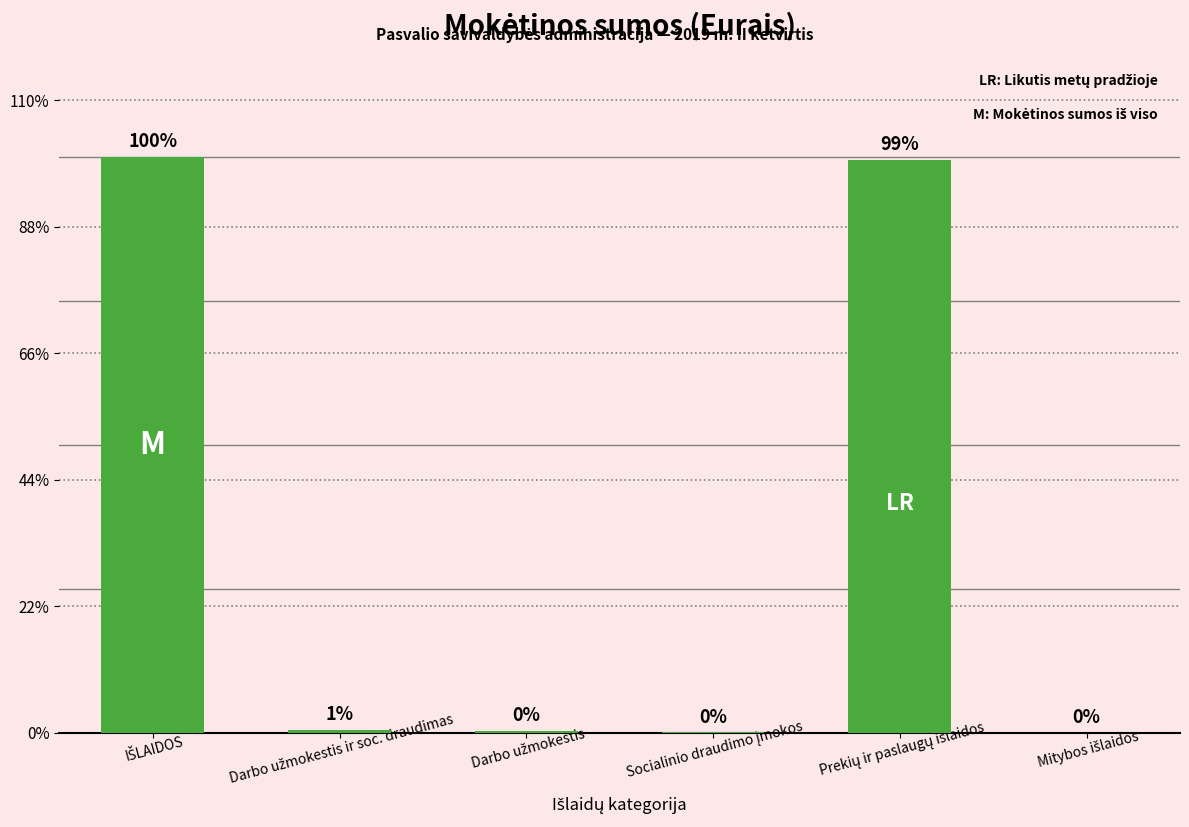

Are the bars grouped side by side (vs. stacked)?

No